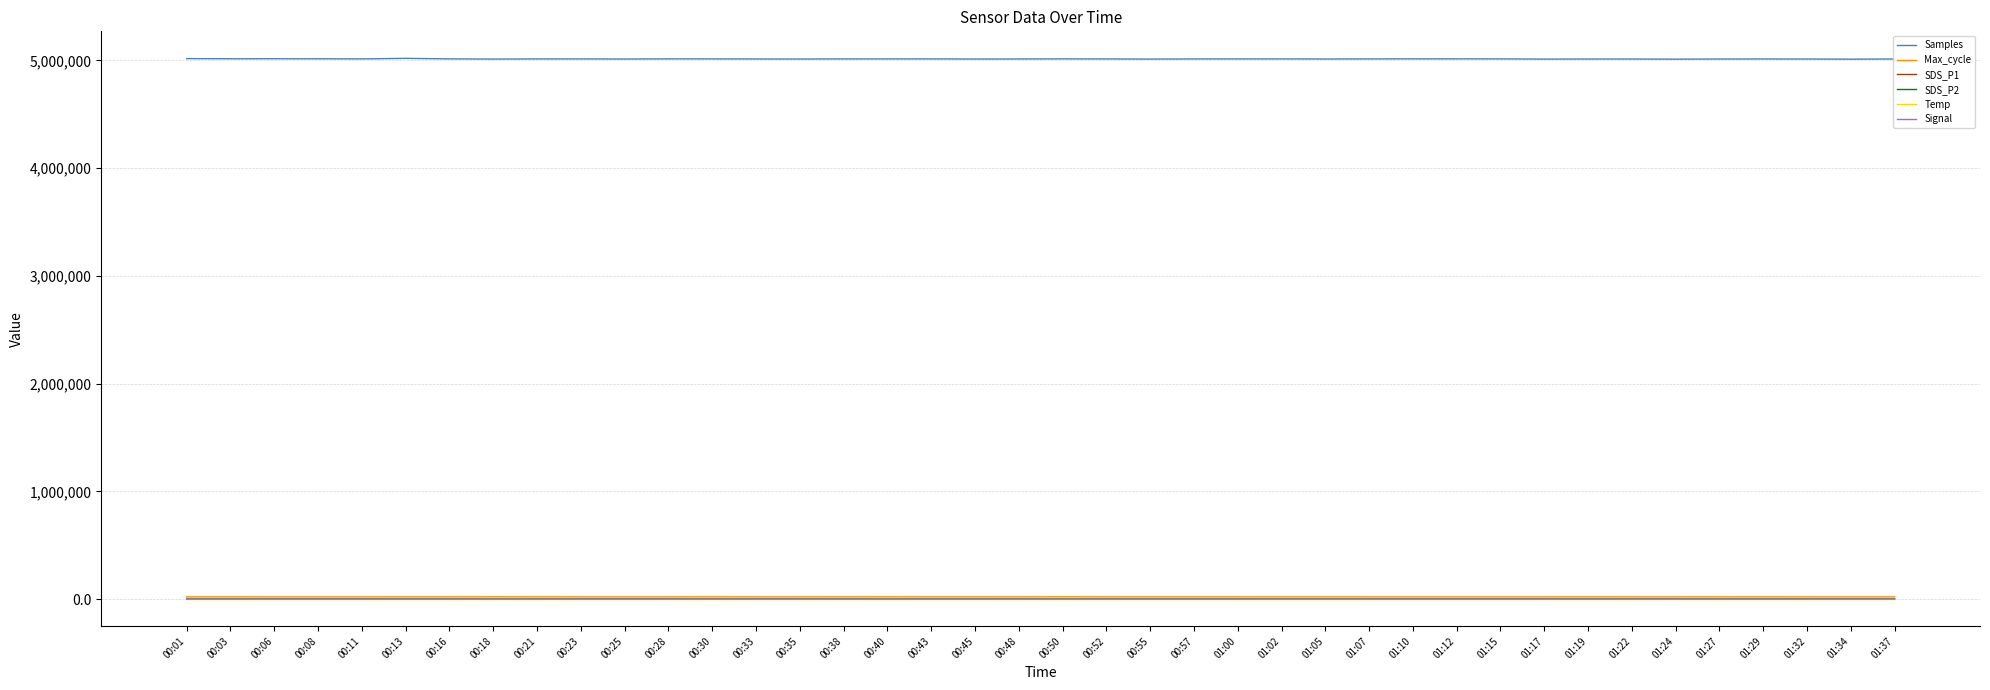

Which series has the largest total across all categories?

Samples